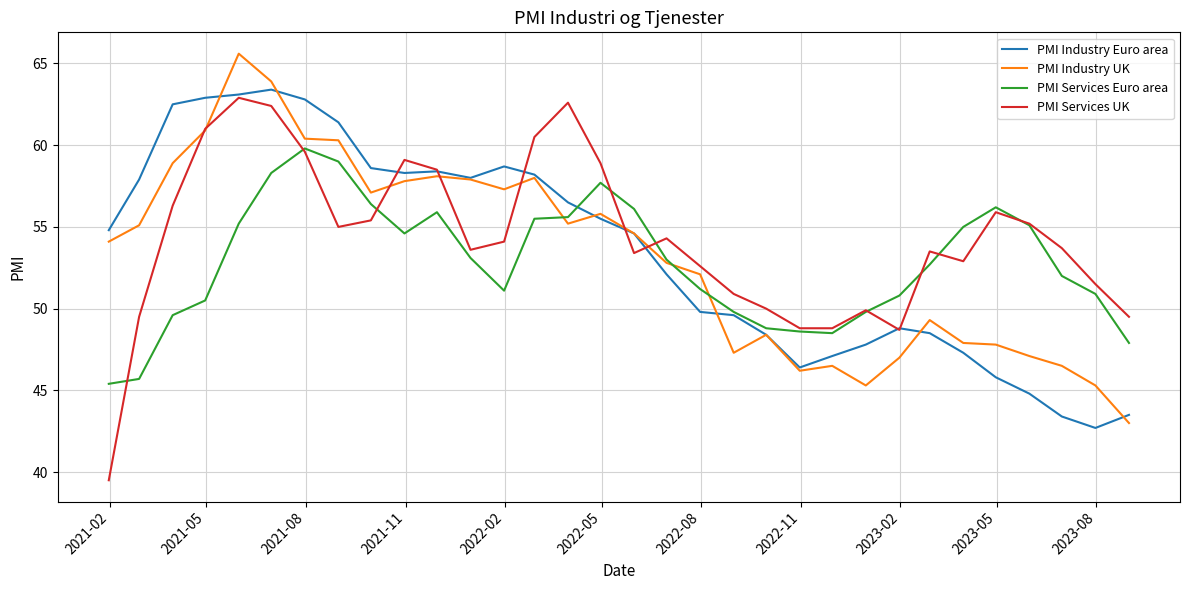

What is the maximum value for PMI Industry Euro area?

63.4